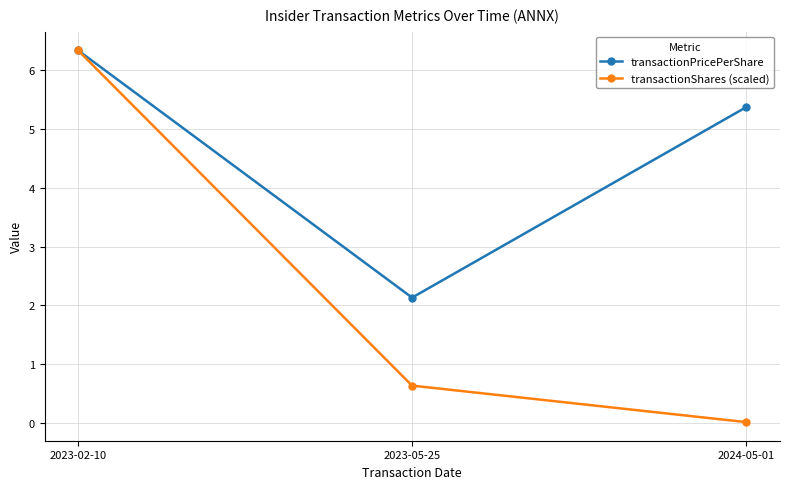

List the series in order of their overall mean, highest first.

transactionPricePerShare, transactionShares (scaled)